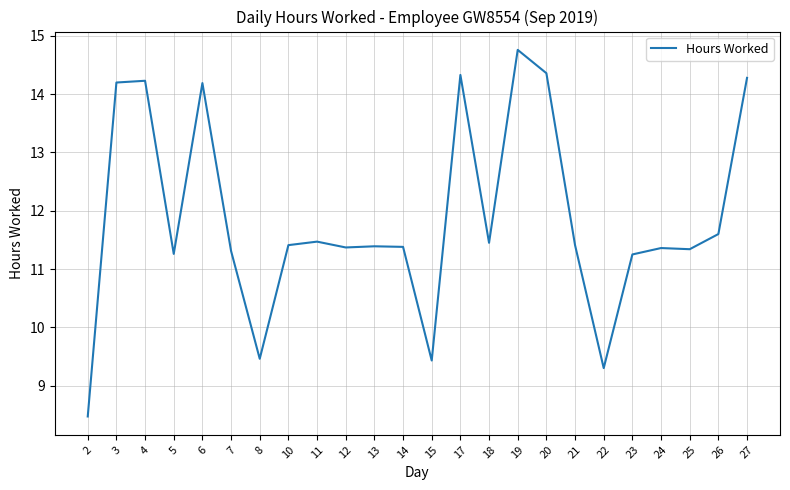

At which category does the chart reach its minimum across all series?

2